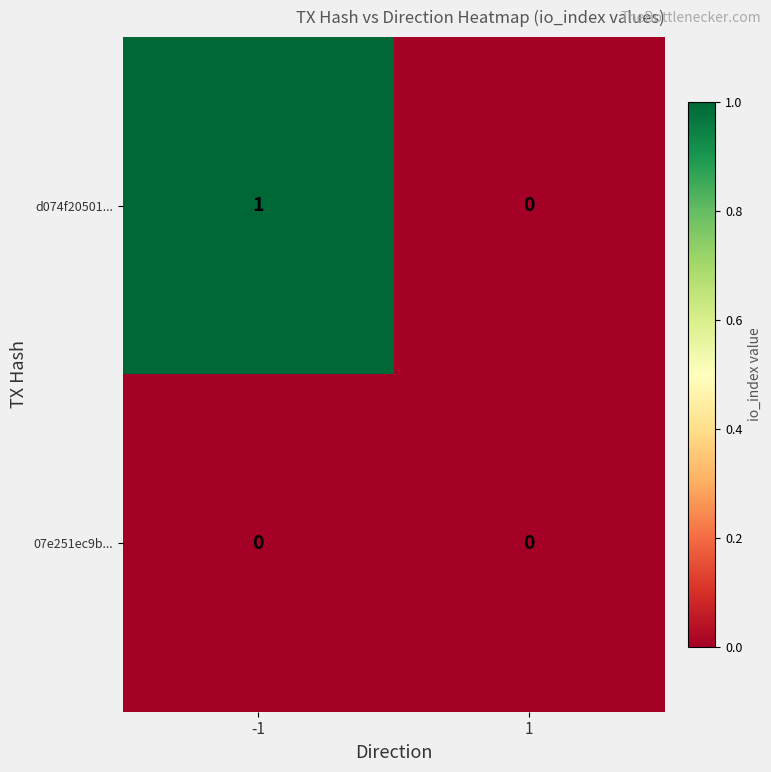

What is the spread (max minus min) of values at -1?

1